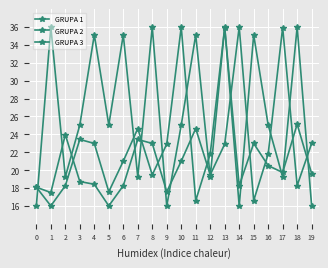

Count the number of data series in this chart.

3